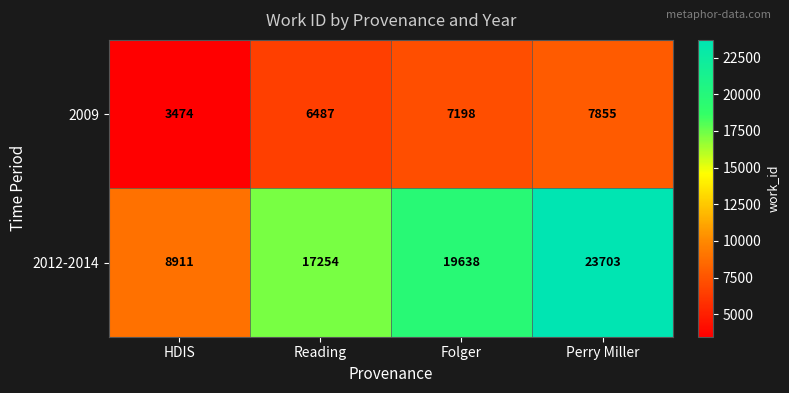

The 2009 series shows 7198 at Folger. True or false?

True